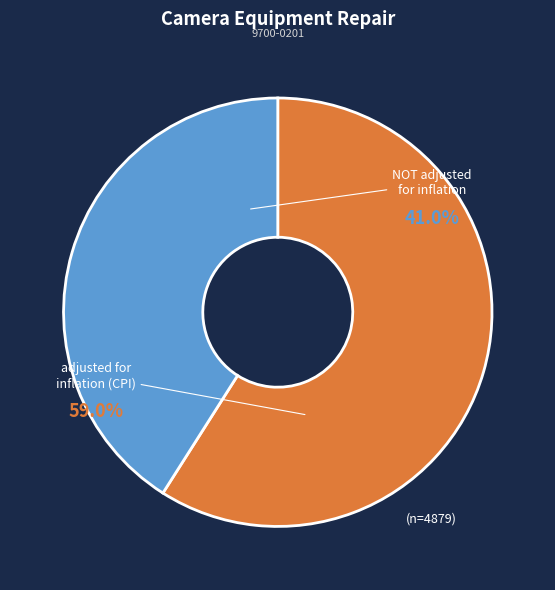

Combined, what portion of the pie is NOT adjusted for inflation FY07 and adjusted for inflation (CPI) FY07?

100.0%